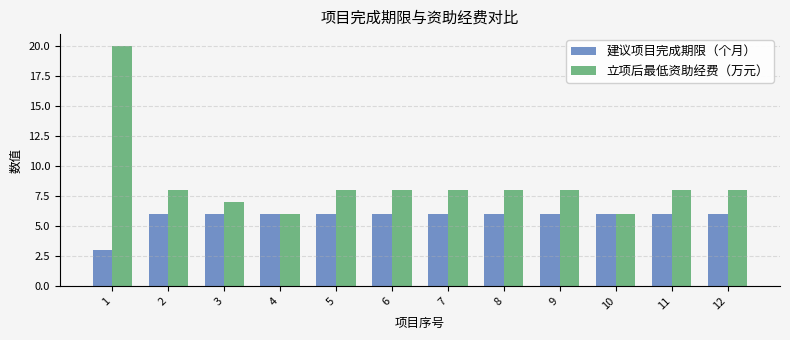

The 建议项目完成期限（个月） series shows 6 at 2. True or false?

True